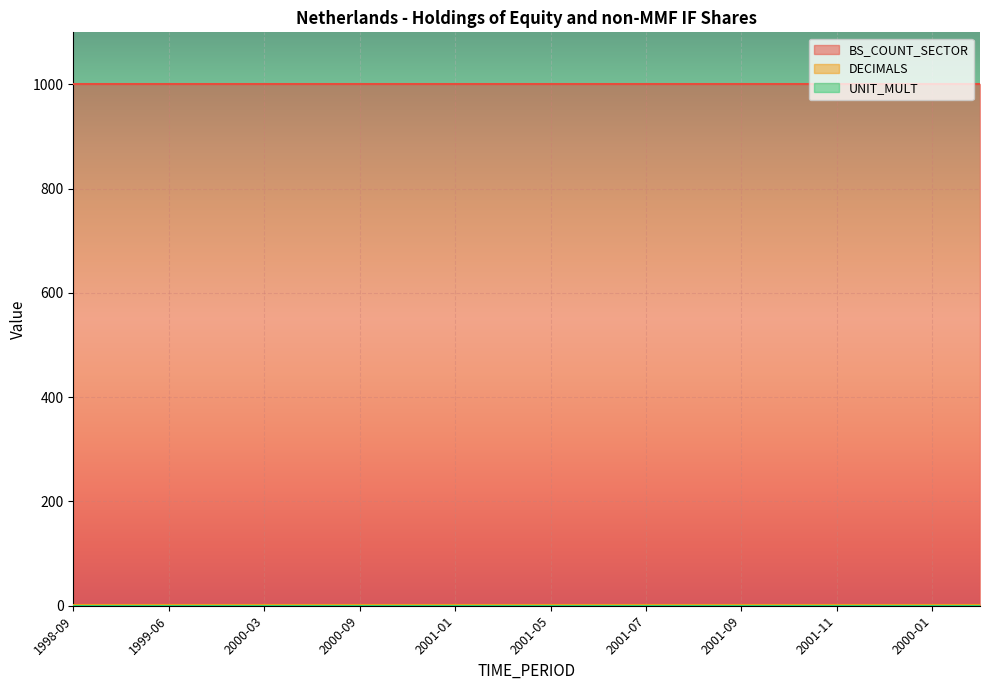

How many lines are shown in the chart?

3